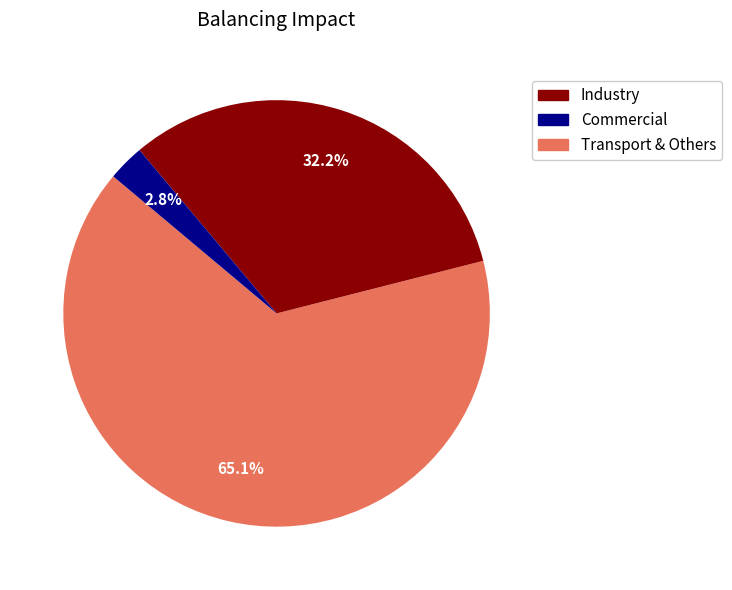

Does any single category account for the majority?

Yes